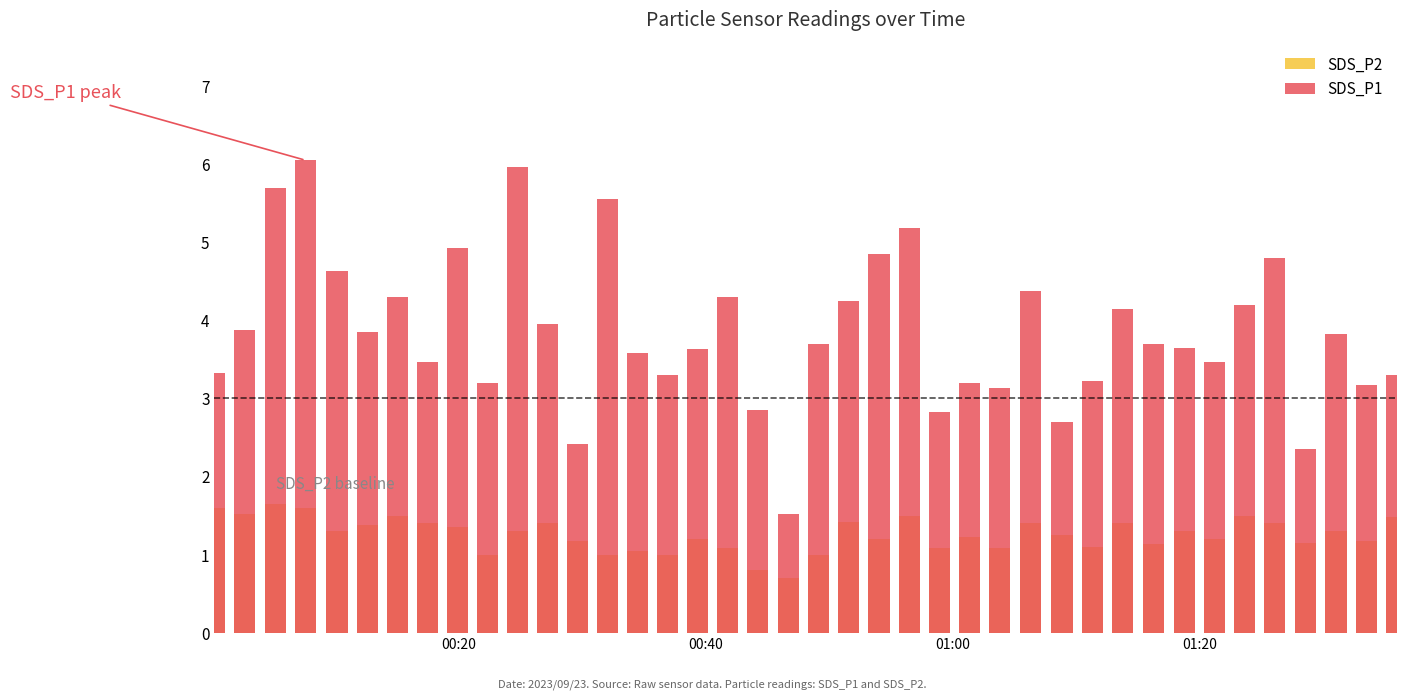

True or false: SDS_P2 has a value of 1.0 at 35.

False